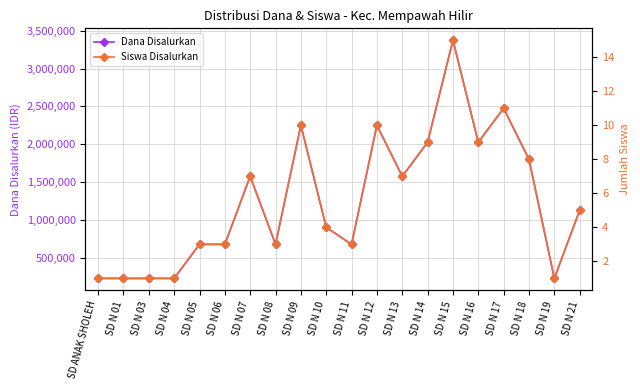

True or false: Siswa Disalurkan and Dana Disalurkan intersect in this chart.

False